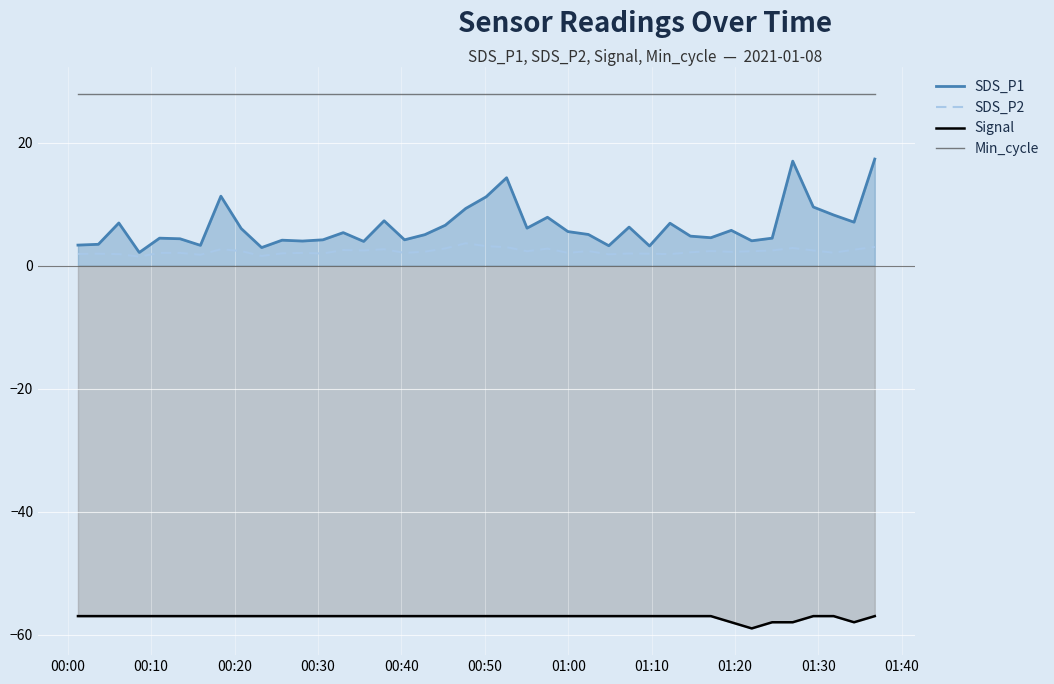

Which series has the largest range (max minus min)?

SDS_P1